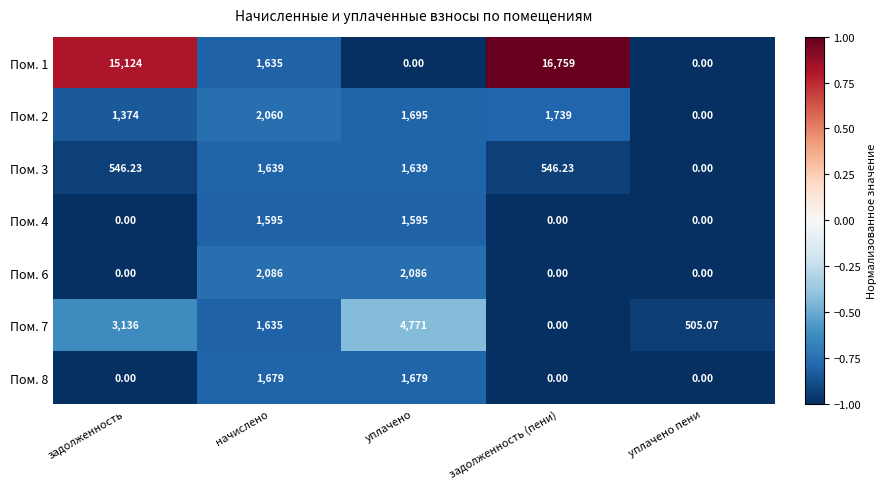

How many series are shown in this chart?

7